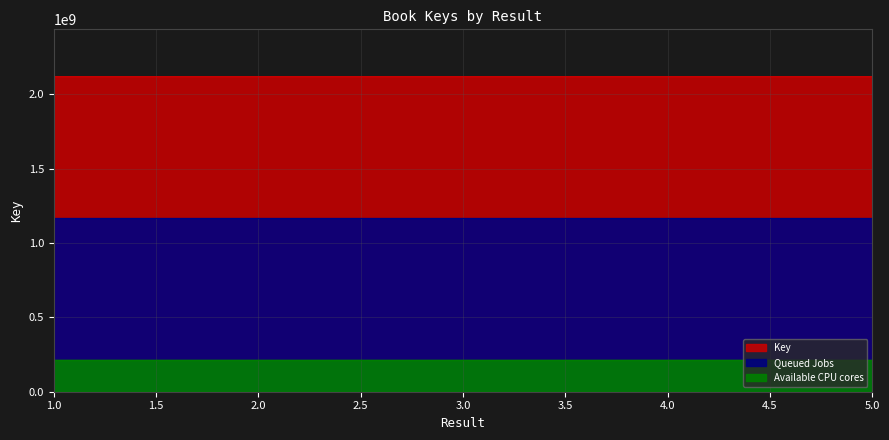

Rank the categories by value from highest to lowest.

5, 2, 1, 3, 4